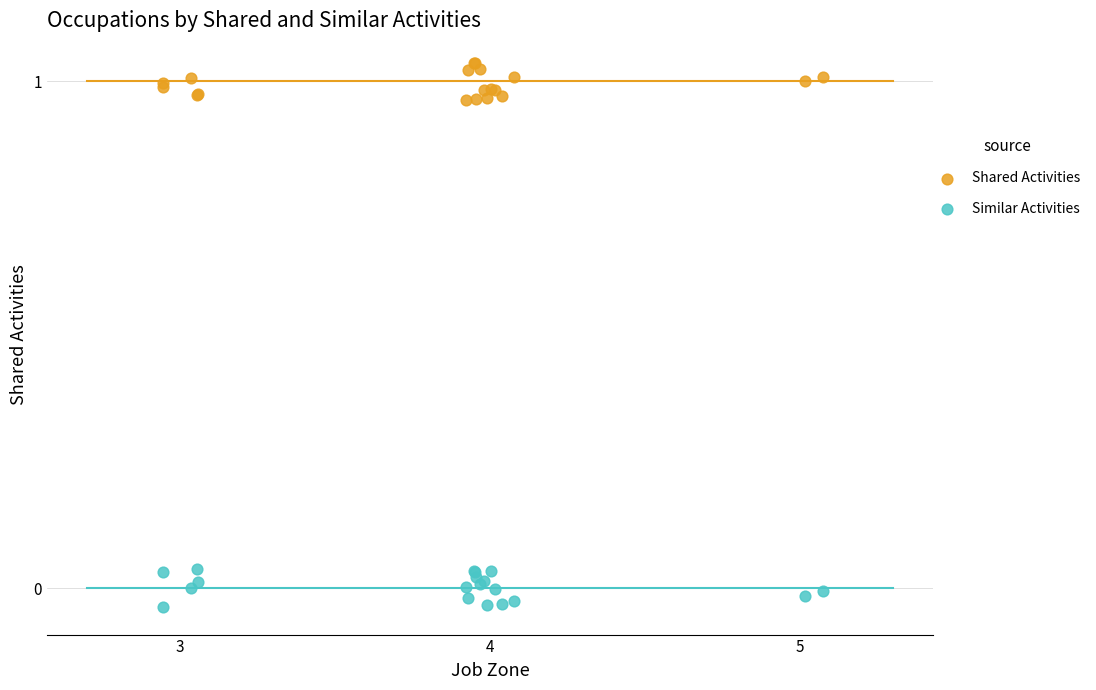

Which series reaches the minimum Y coordinate?

Similar Activities